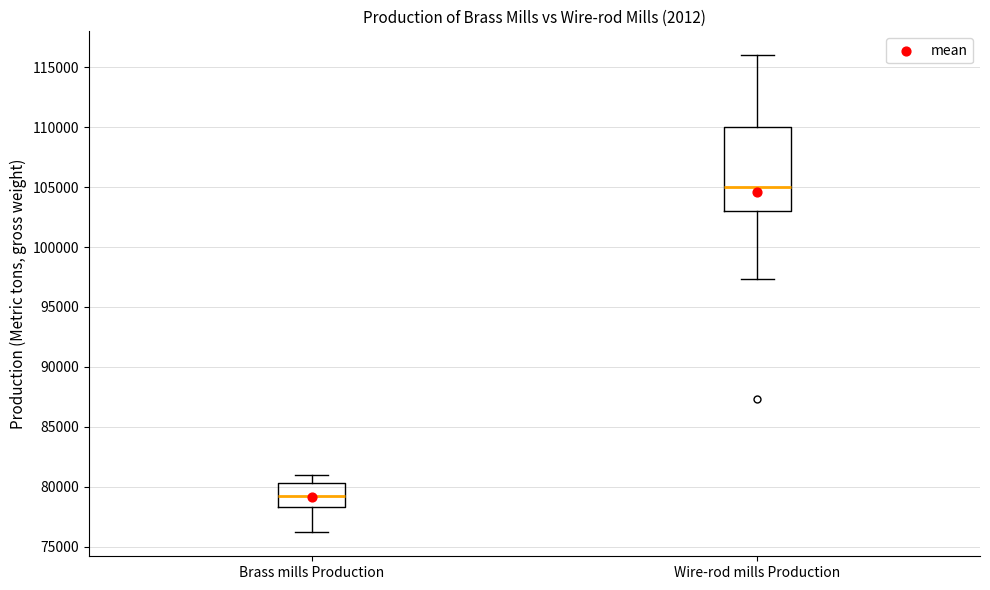

Which box has the highest median line?

Wire-rod mills Production